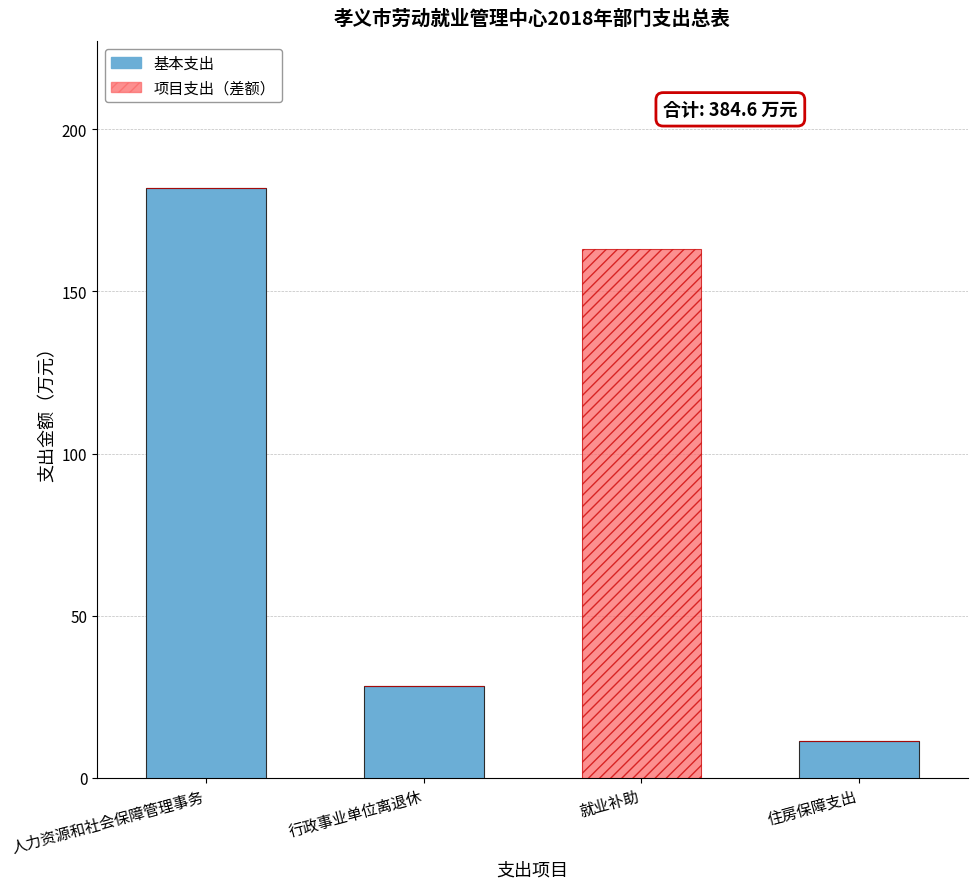

How many series are shown in this chart?

2